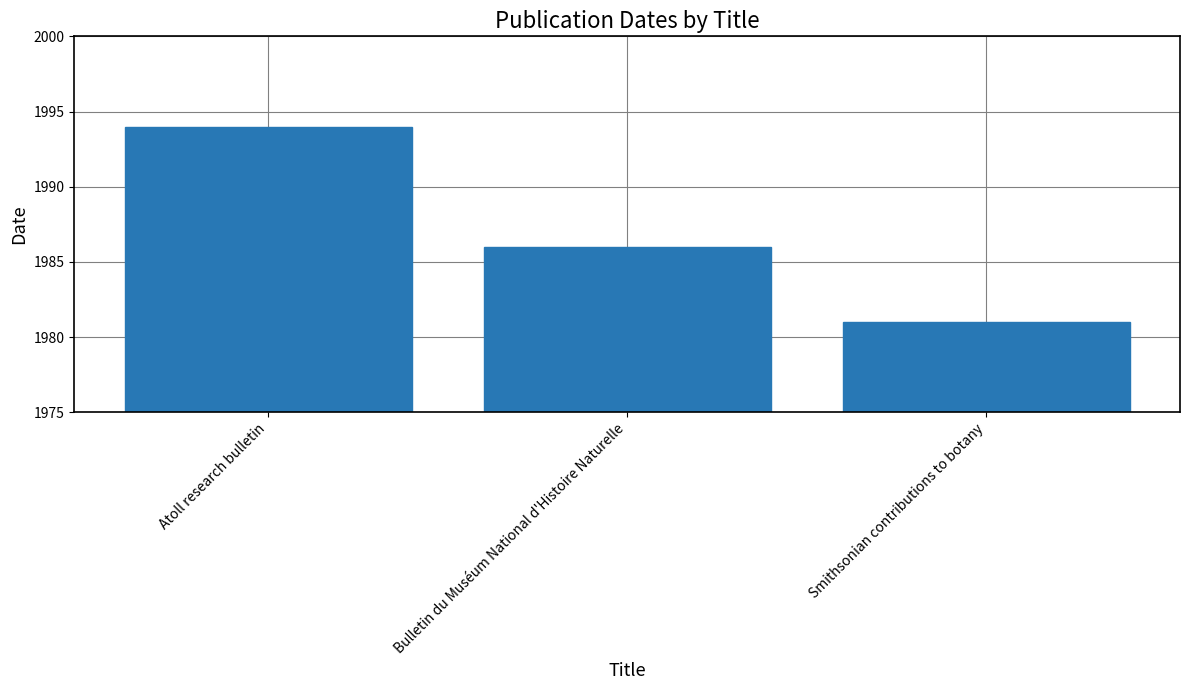

What is the difference between the maximum and minimum values?

13